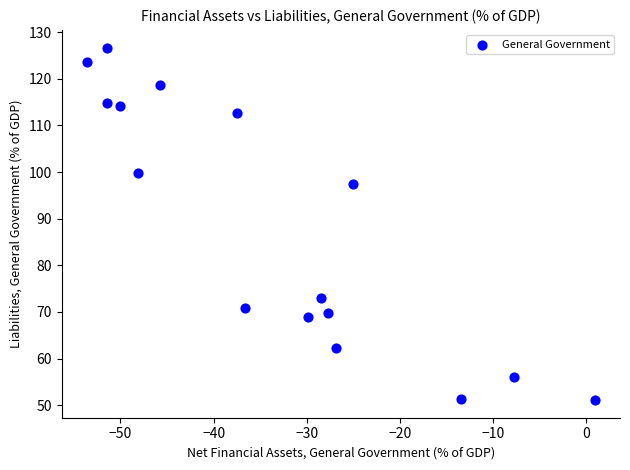

What Y value in the scatter plot is closest to 88?

97.5